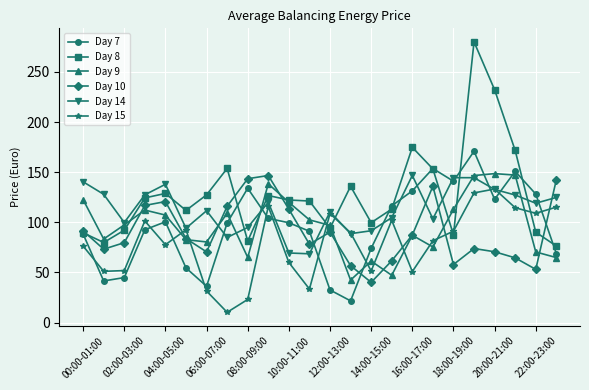

What is the greatest value displayed?

280.0